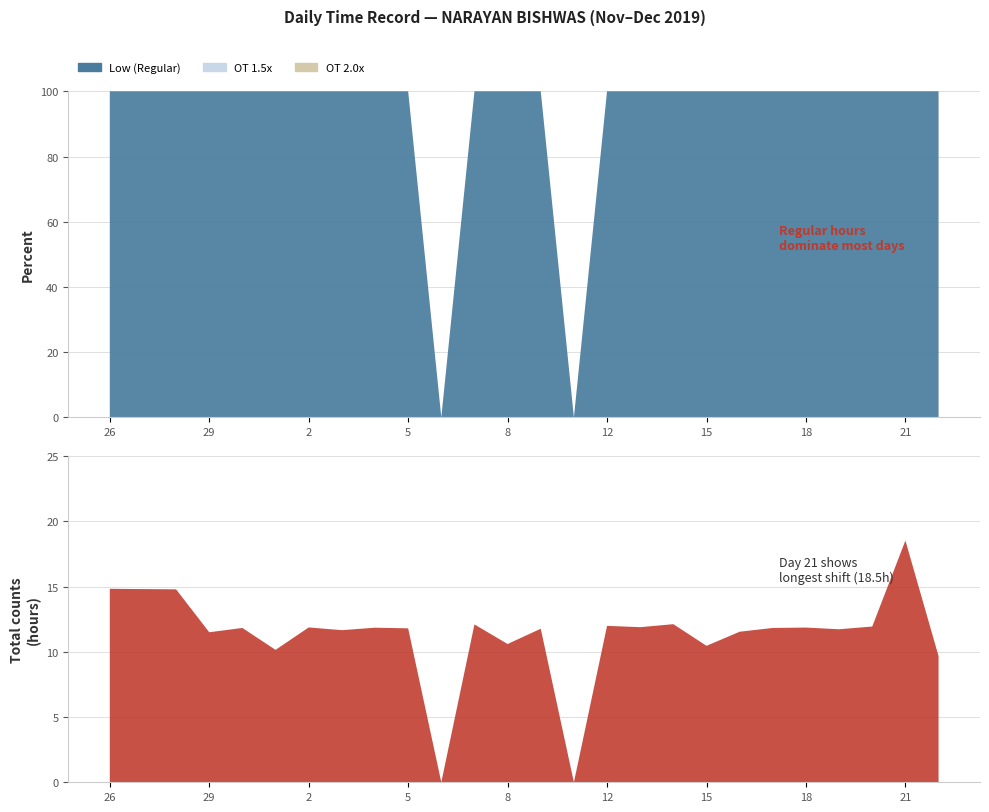

Reading right to left, extract all data points from this chart.

Low (Work Hours): 22=9.7	21=18.5	20=11.9	19=11.7	18=11.9	17=11.8	16=11.5	15=10.5	14=12.1	13=11.9	12=12.0	10=0.0	9=11.8	8=10.6	7=12.1	6=0.0	5=11.8	4=11.8	3=11.7	2=11.9	1=10.2	30=11.8	29=11.5	28=14.8	27=14.8	26=14.8
OT 1.5: 22=0.0	21=0.0	20=0.0	19=0.0	18=0.0	17=0.0	16=0.0	15=0.0	14=0.0	13=0.0	12=0.0	10=0.0	9=0.0	8=0.0	7=0.0	6=0.0	5=0.0	4=0.0	3=0.0	2=0.0	1=0.0	30=0.0	29=0.0	28=0.0	27=0.0	26=0.0
OT 2.0: 22=0.0	21=0.0	20=0.0	19=0.0	18=0.0	17=0.0	16=0.0	15=0.0	14=0.0	13=0.0	12=0.0	10=0.0	9=0.0	8=0.0	7=0.0	6=0.0	5=0.0	4=0.0	3=0.0	2=0.0	1=0.0	30=0.0	29=0.0	28=0.0	27=0.0	26=0.0